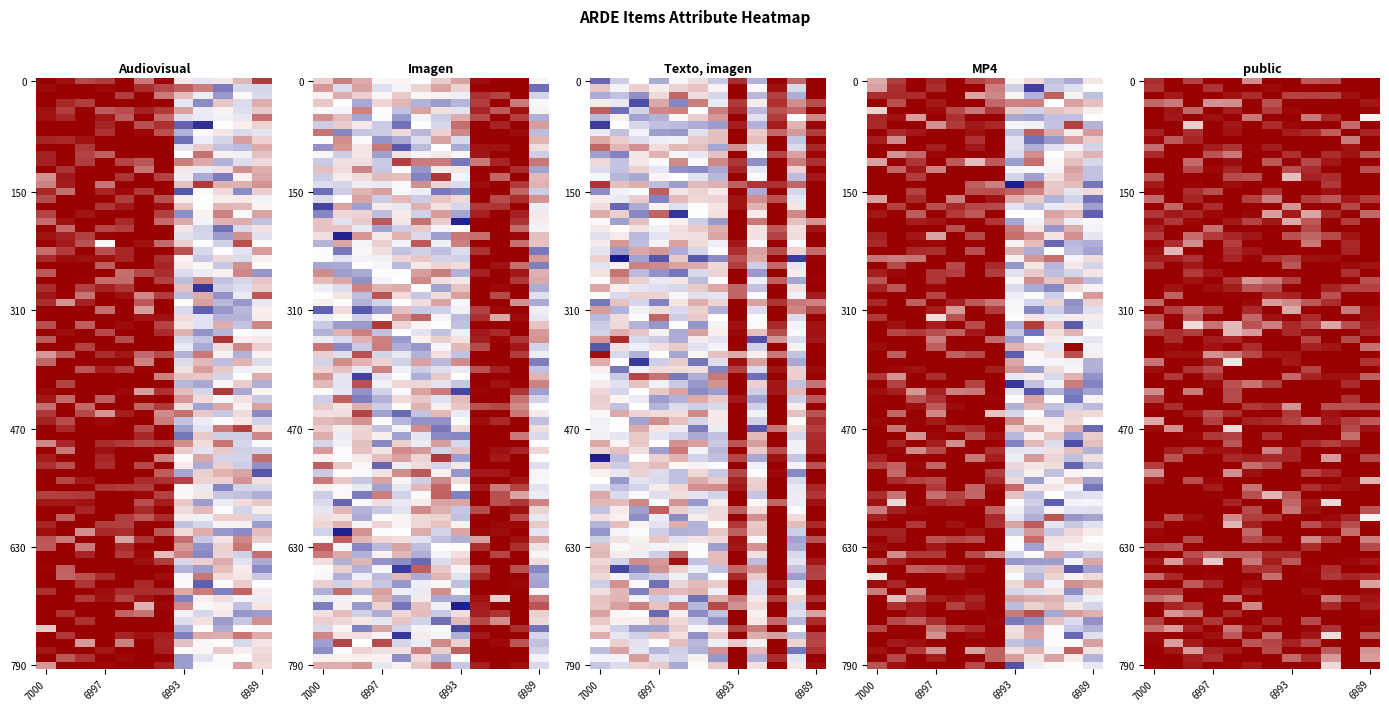

What is the total value across all series at 6994?

2.1